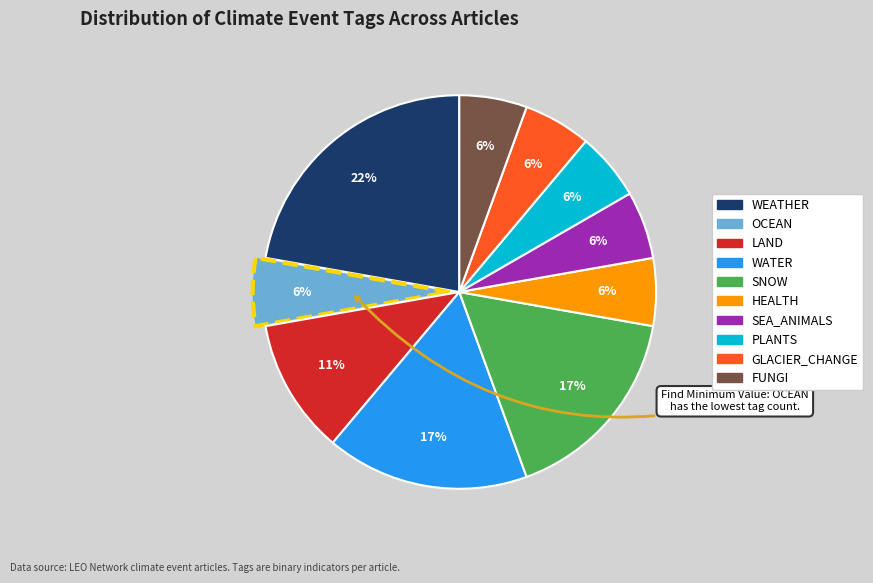

What is the ratio of the value at GLACIER_CHANGE to the value at PLANTS?

1.0